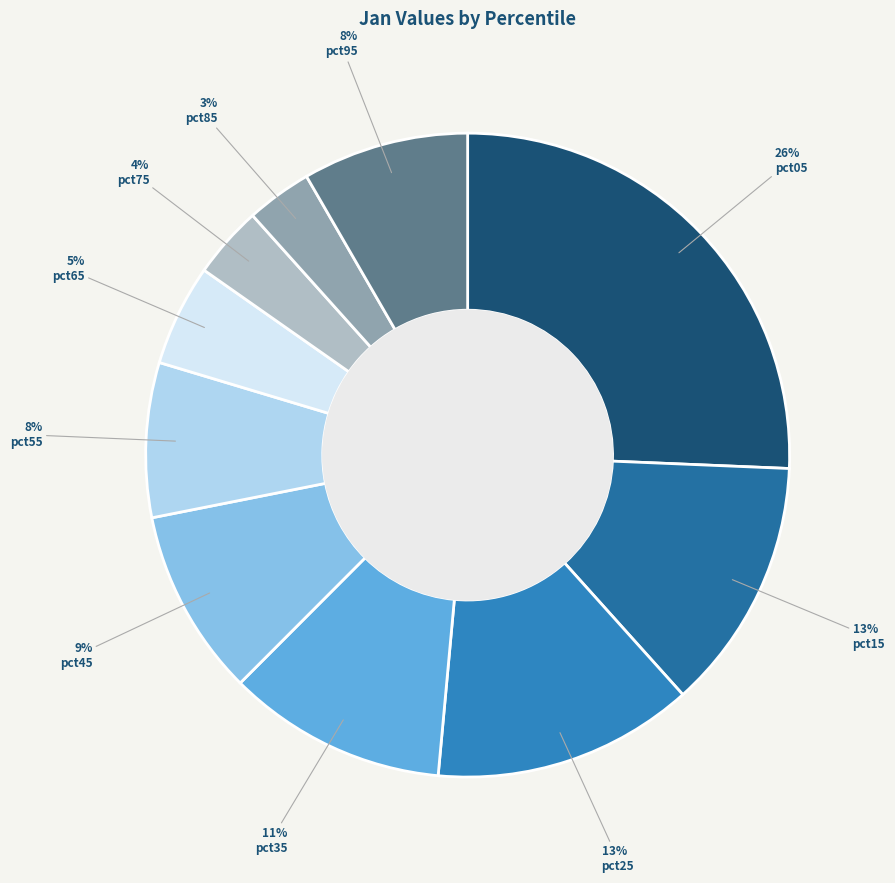

How many slices are in this pie chart?

10